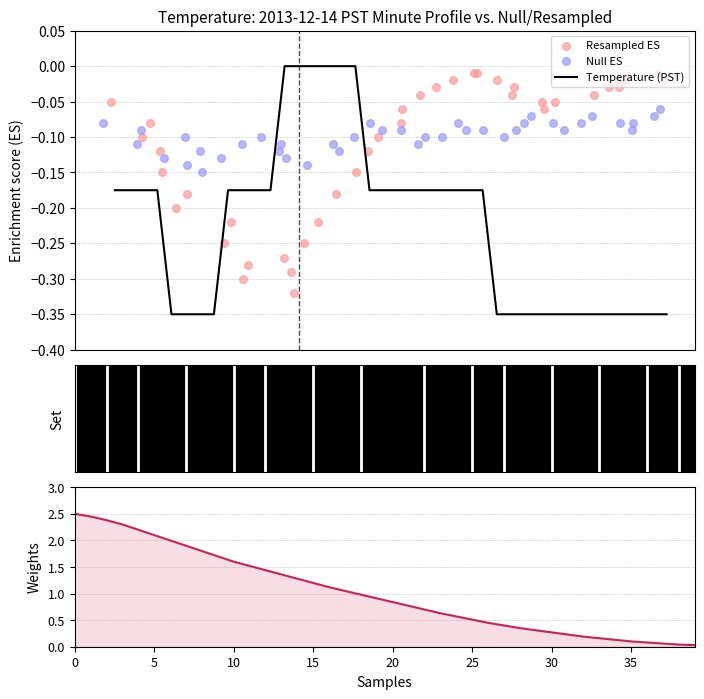

At how many categories does at least one series exceed 1?

18